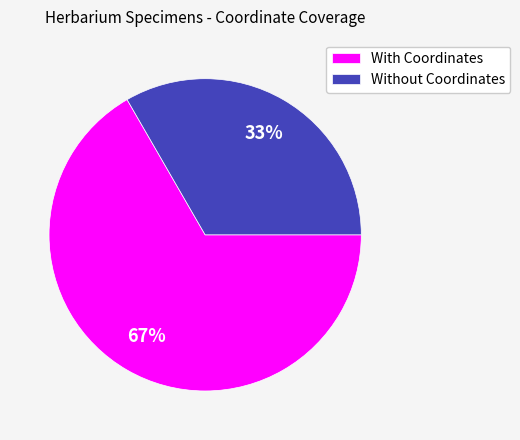

To the nearest percent, what is the combined percentage of With Coordinates and Without Coordinates?

100%